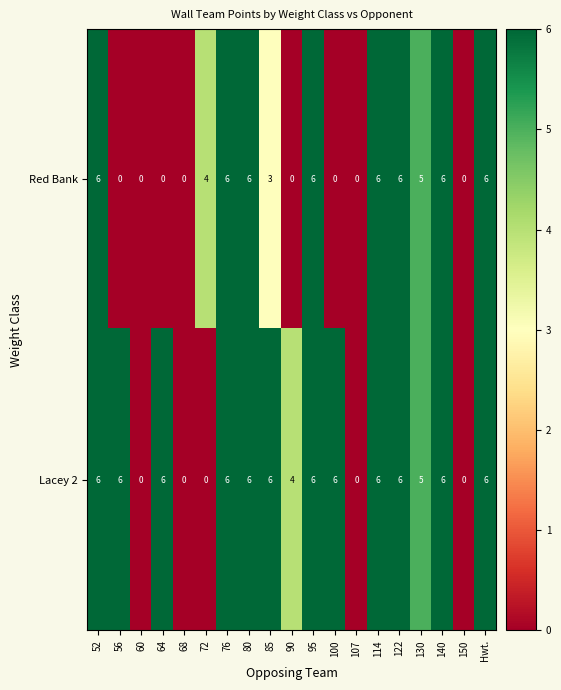

At how many categories does at least one series exceed 1?

15